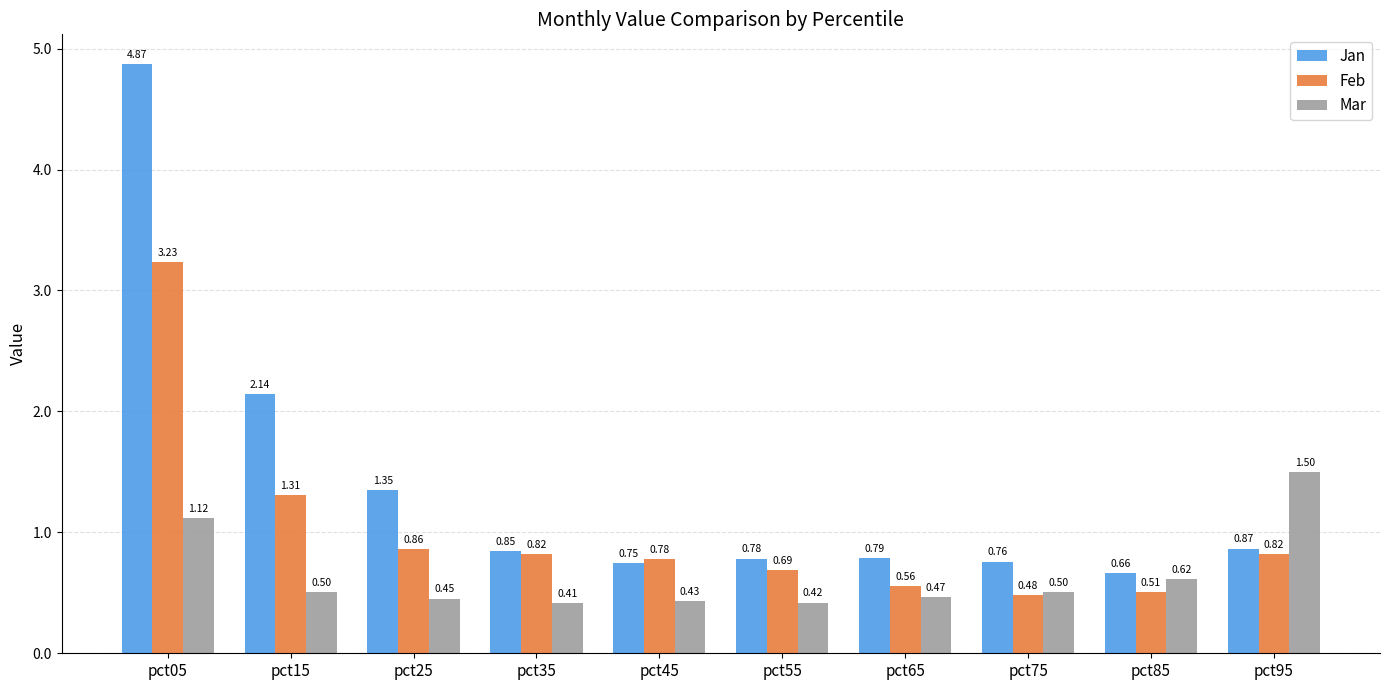

Rank the series by their maximum value, from lowest to highest.

Mar, Feb, Jan